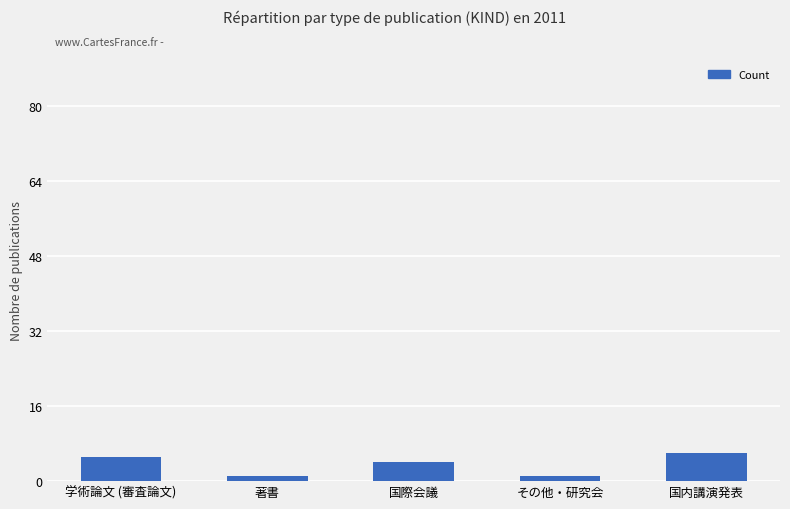

What is the maximum value shown in the chart?

6